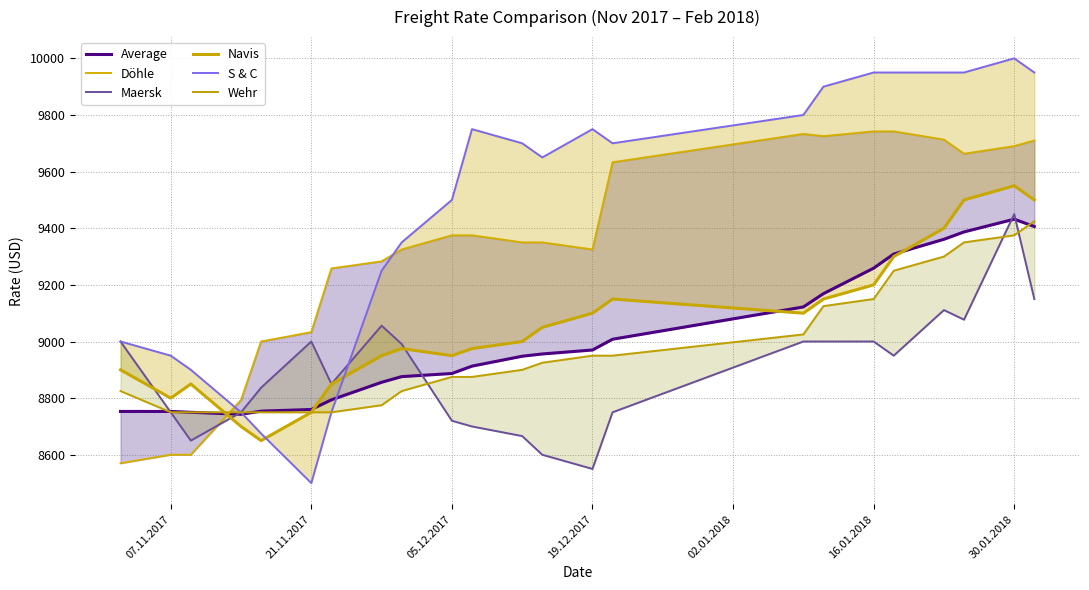

Which series has the widest spread of values?

S & C